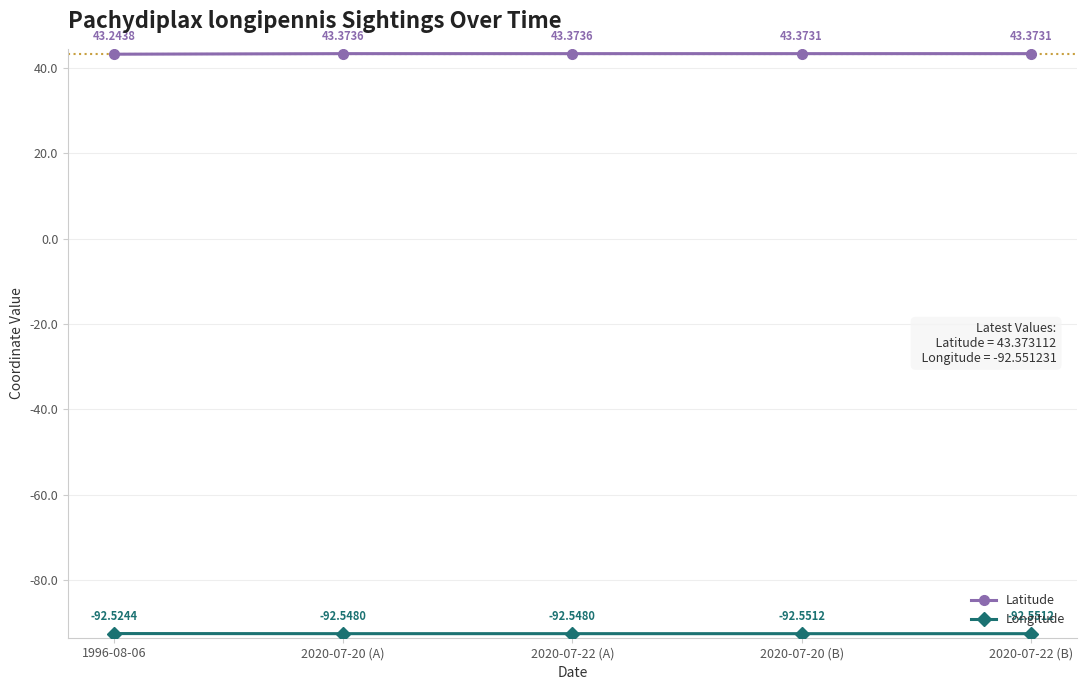

What is the label of the 1st point from the right?

2020-07-22 (B)